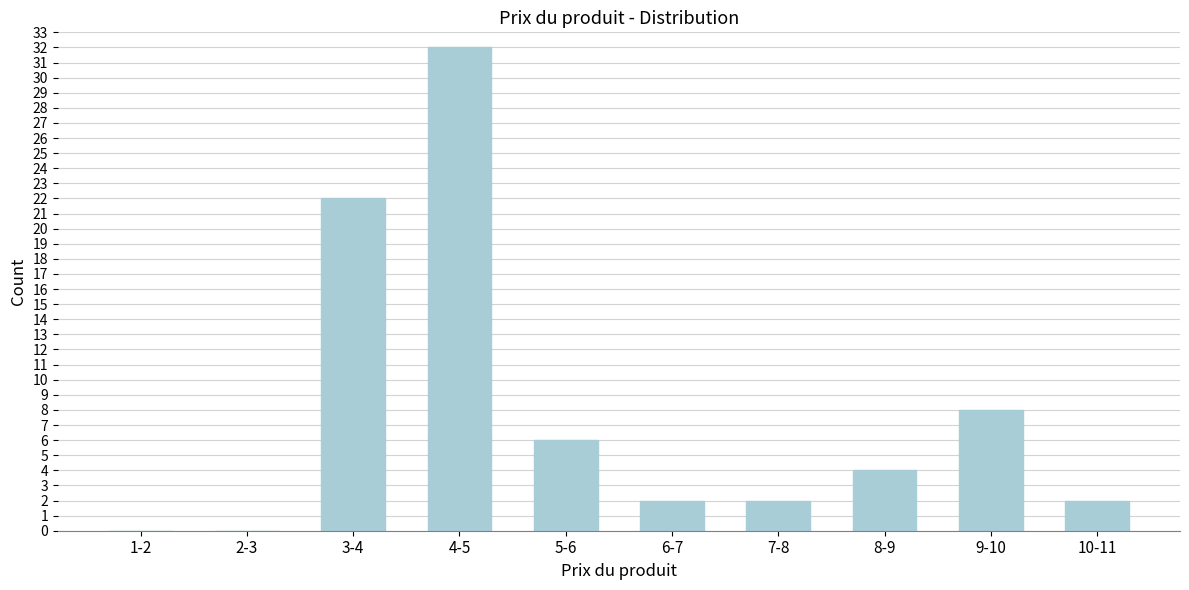

Reading right to left, list all the values displayed in this chart.

10-11=2	9-10=8	8-9=4	7-8=2	6-7=2	5-6=6	4-5=32	3-4=22	2-3=0	1-2=0